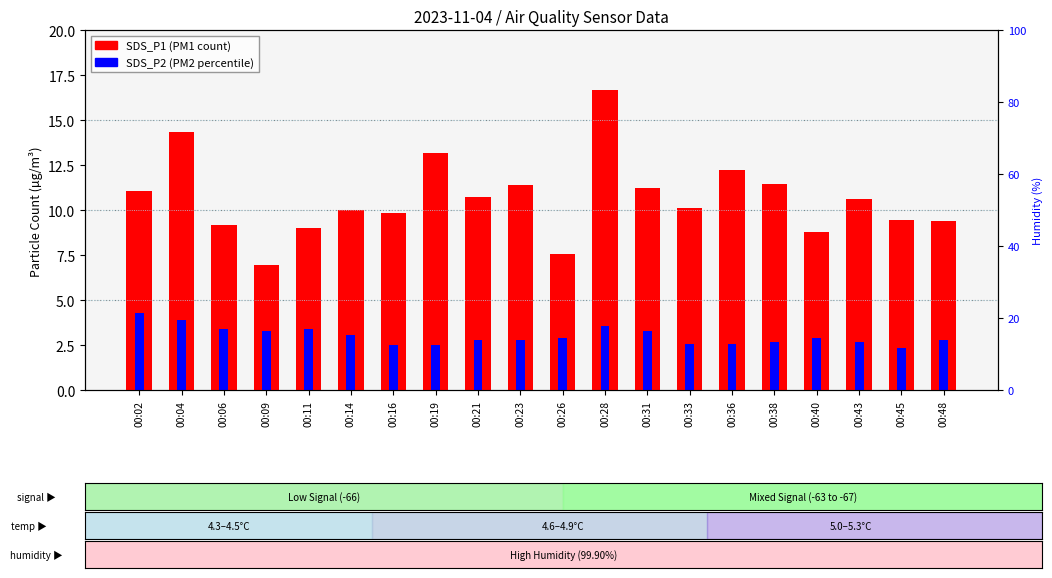

Is it true that SDS_P1 equals 5.2 at 00:45?

False